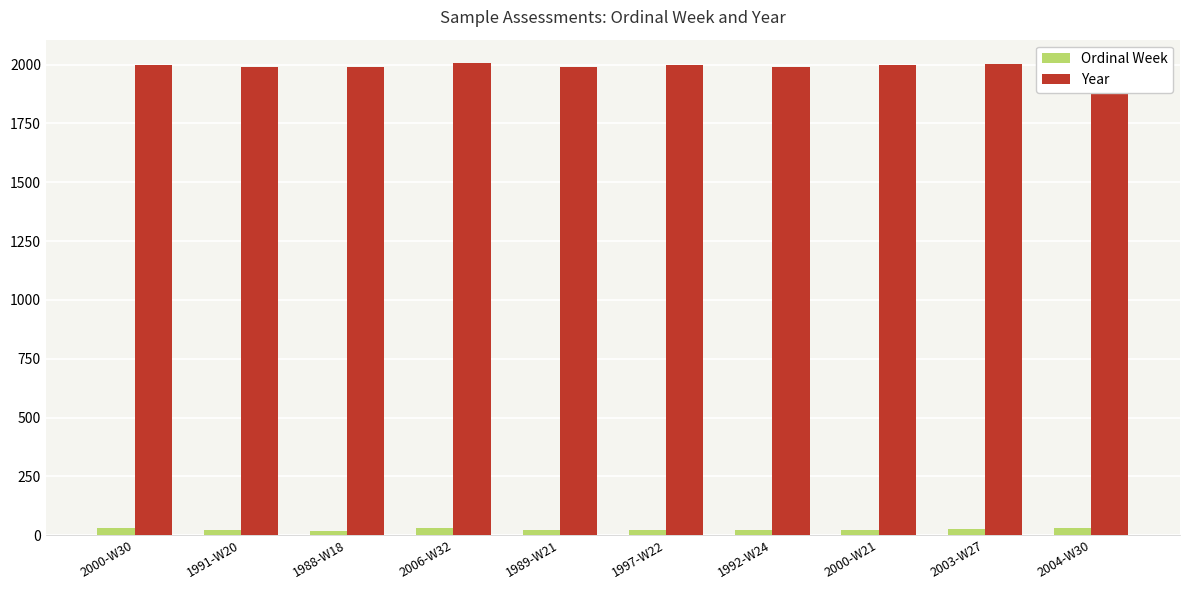

What is the label of the 4th bar from the right?

1992-W24